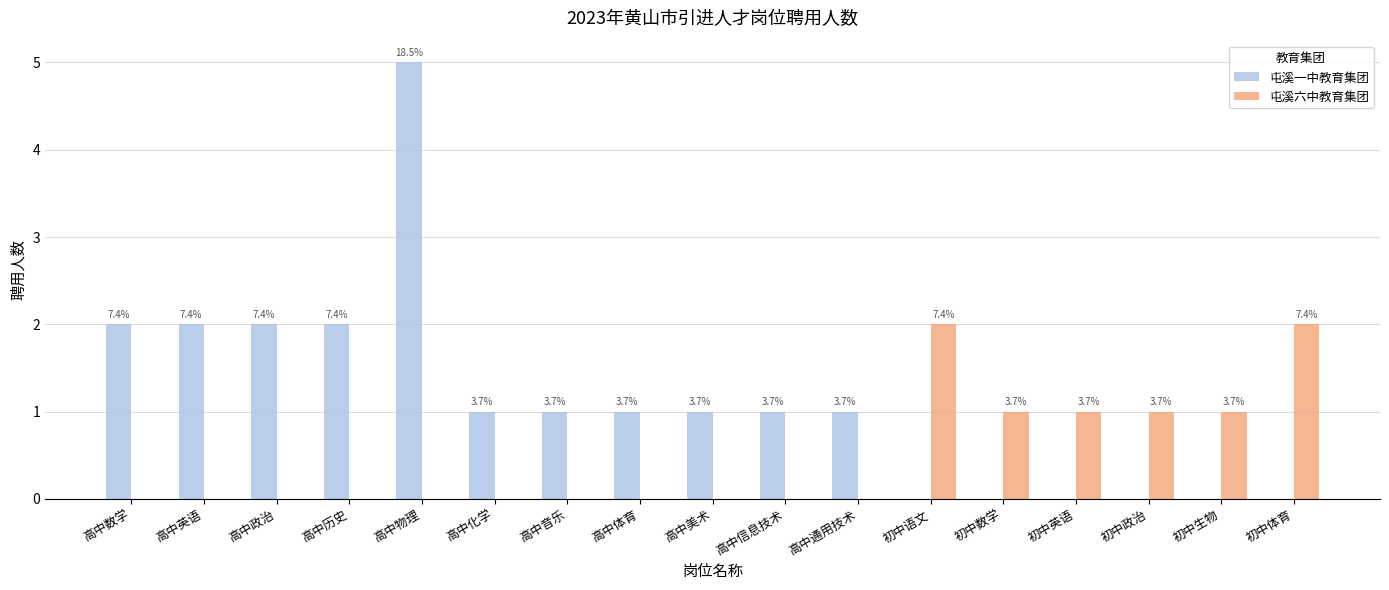

Which series has the largest total across all categories?

屯溪一中教育集团